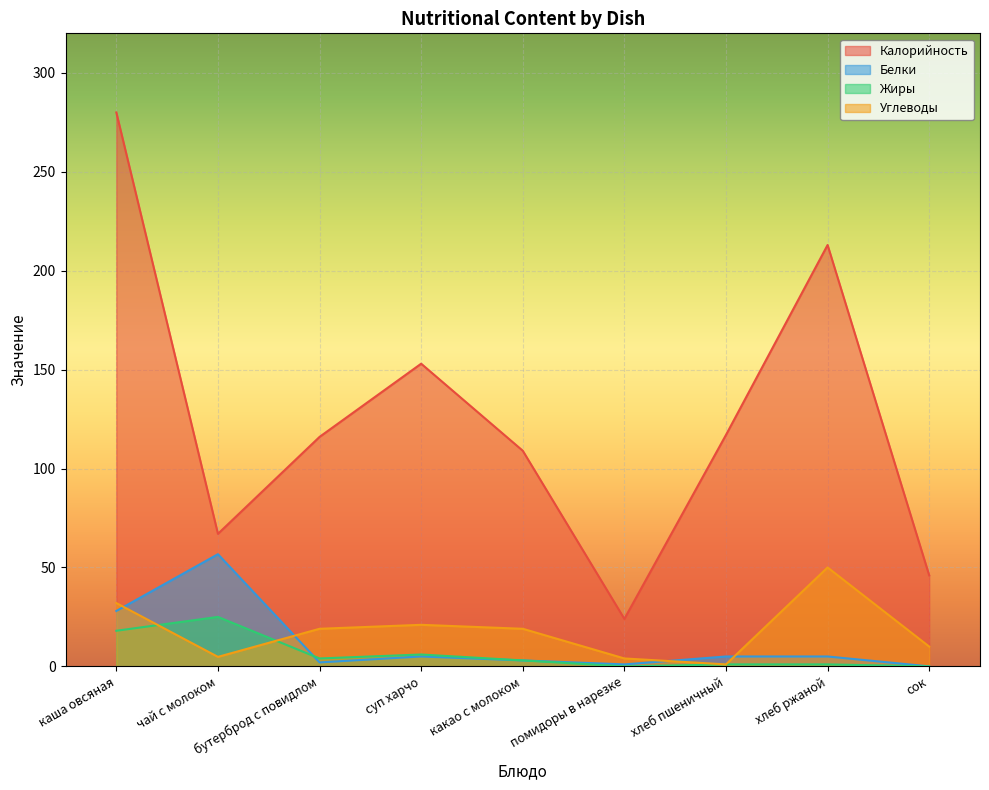

Between помидоры в нарезке and хлеб пшеничный, which is larger?

хлеб пшеничный